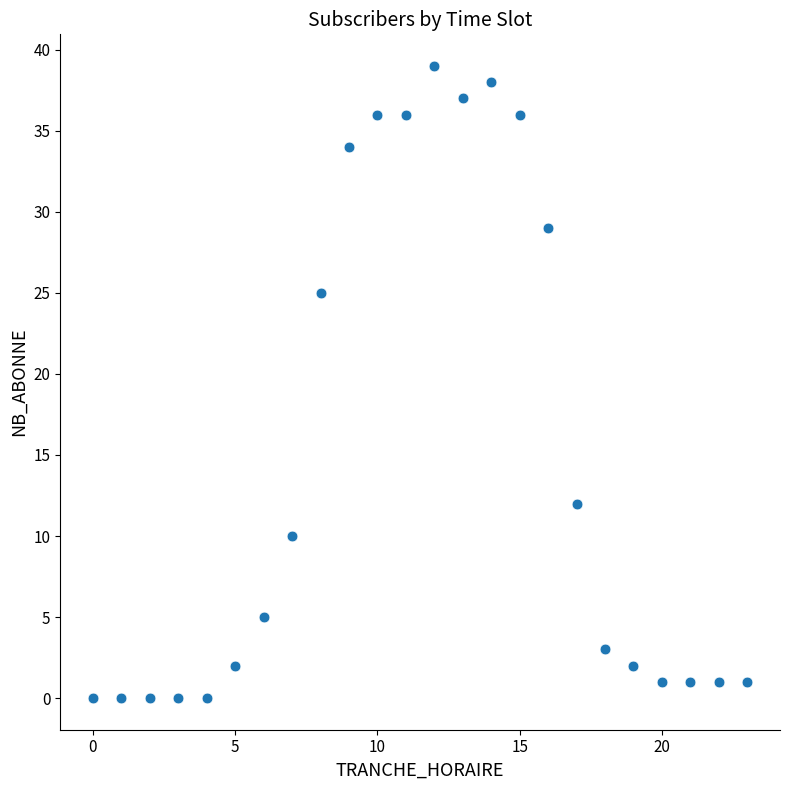

What is the range of Y values (max minus min)?

39